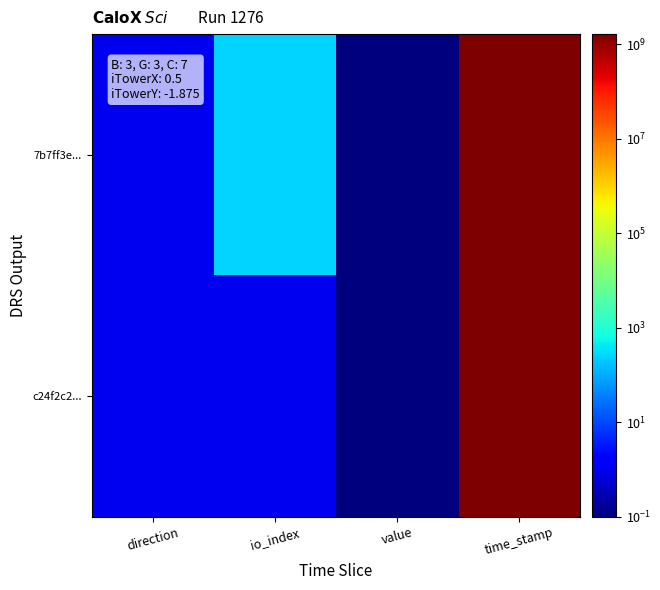

What is the spread (max minus min) of values at time_stamp?

1504235.0